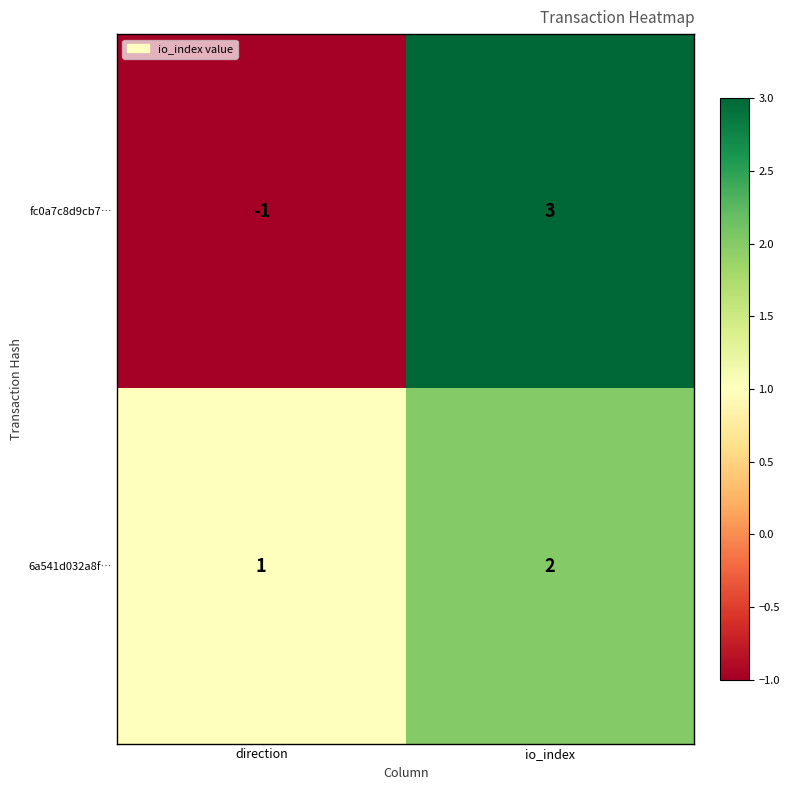

What is the sum of all 6a541d032a8f… values?

3